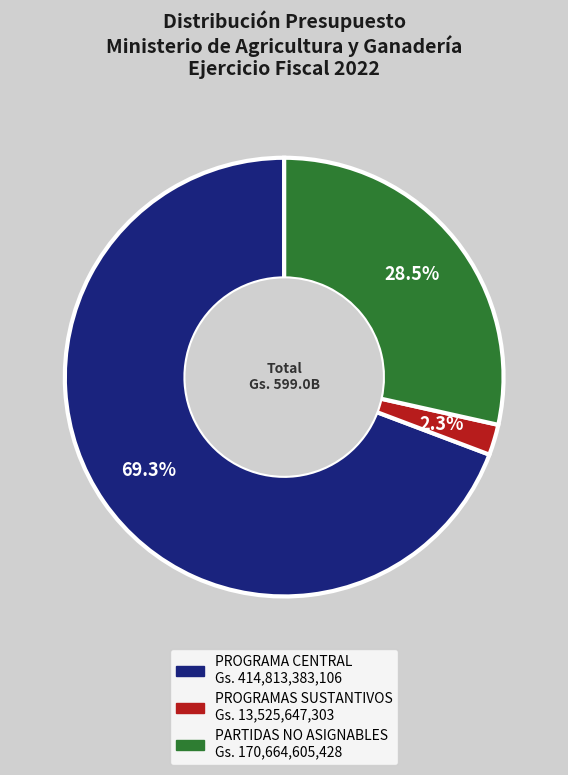

Does PROGRAMA CENTRAL account for over 50% of the chart?

Yes